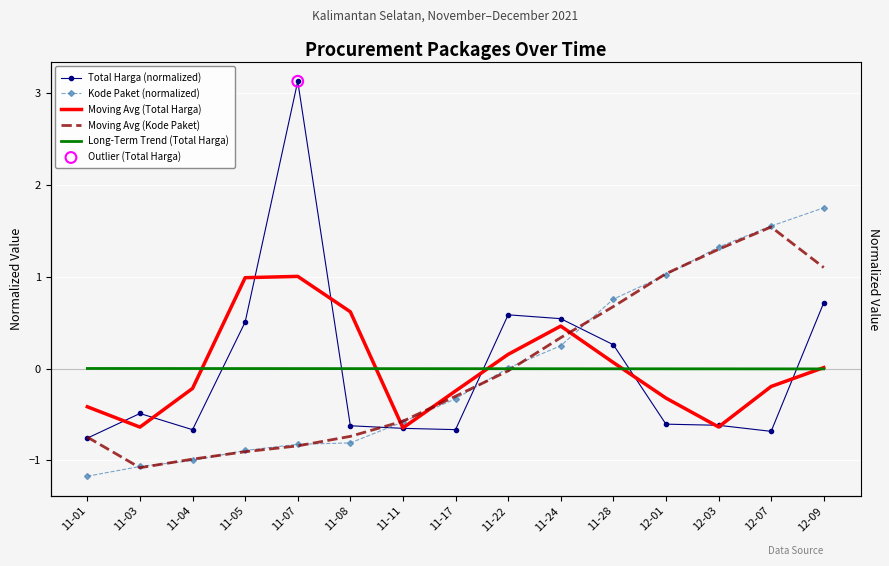

Which series has the widest spread of Y values?

Total Harga (normalized)